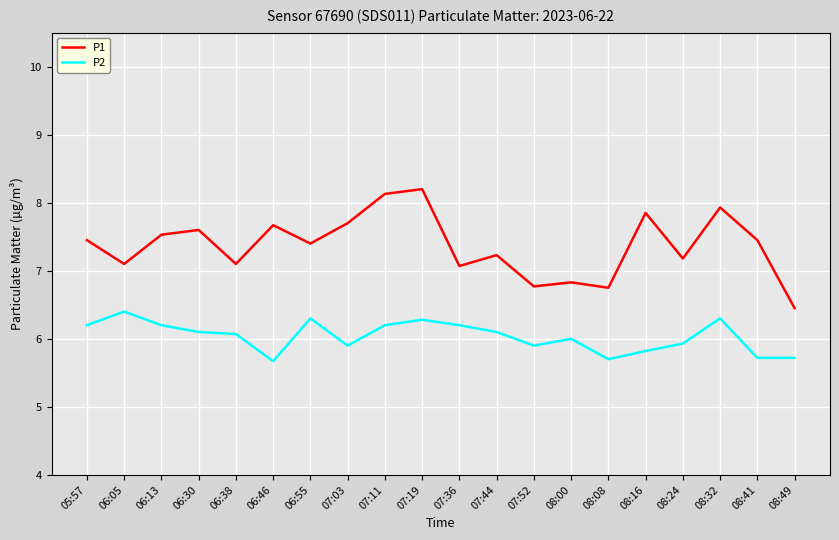

True or false: P2 and P1 cross at least once.

False